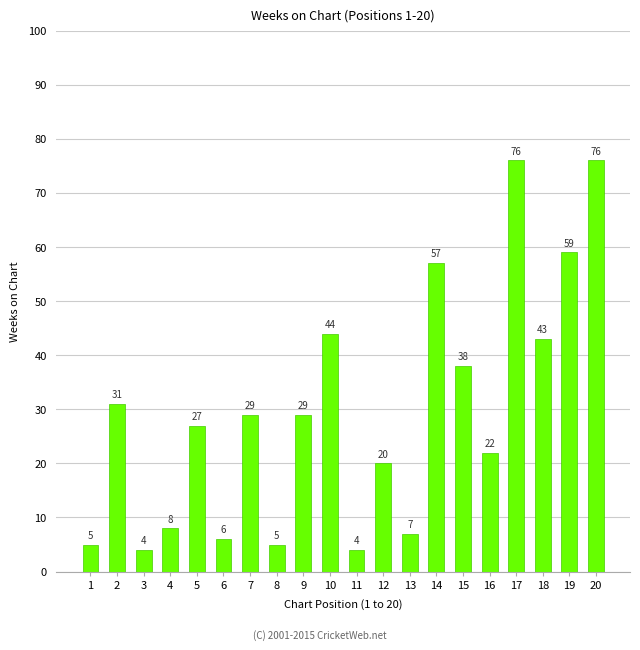

What is the value of the 17th bar from the left?

76